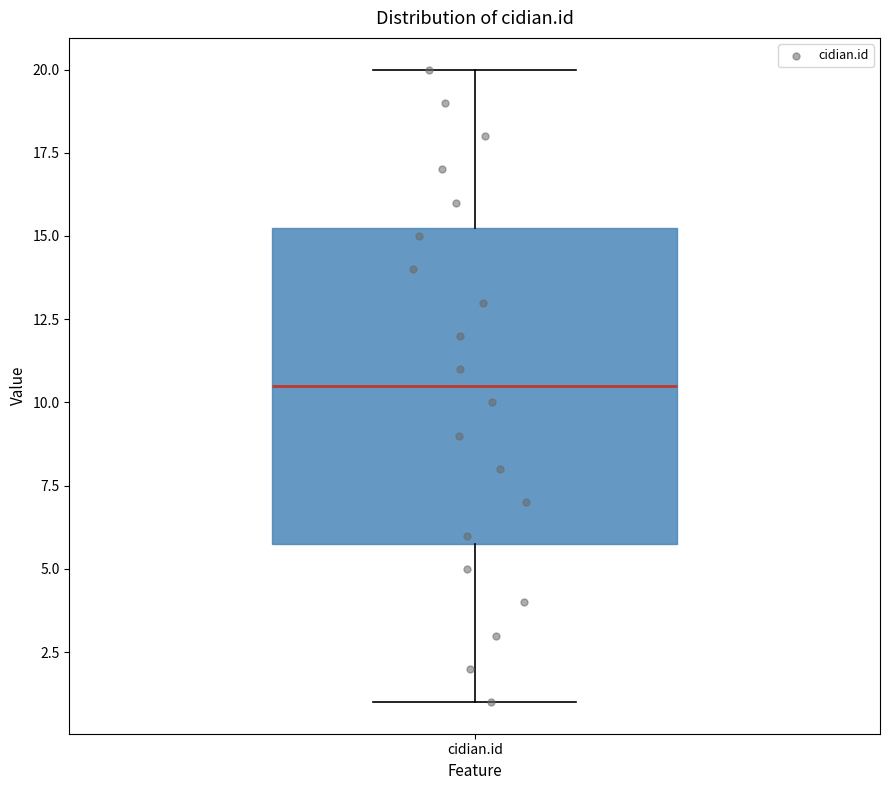

Where is the upper edge of the box for cidian.id on the y-axis? The values are not printed on the chart, so give them approximately, as read against the axis.

15.5